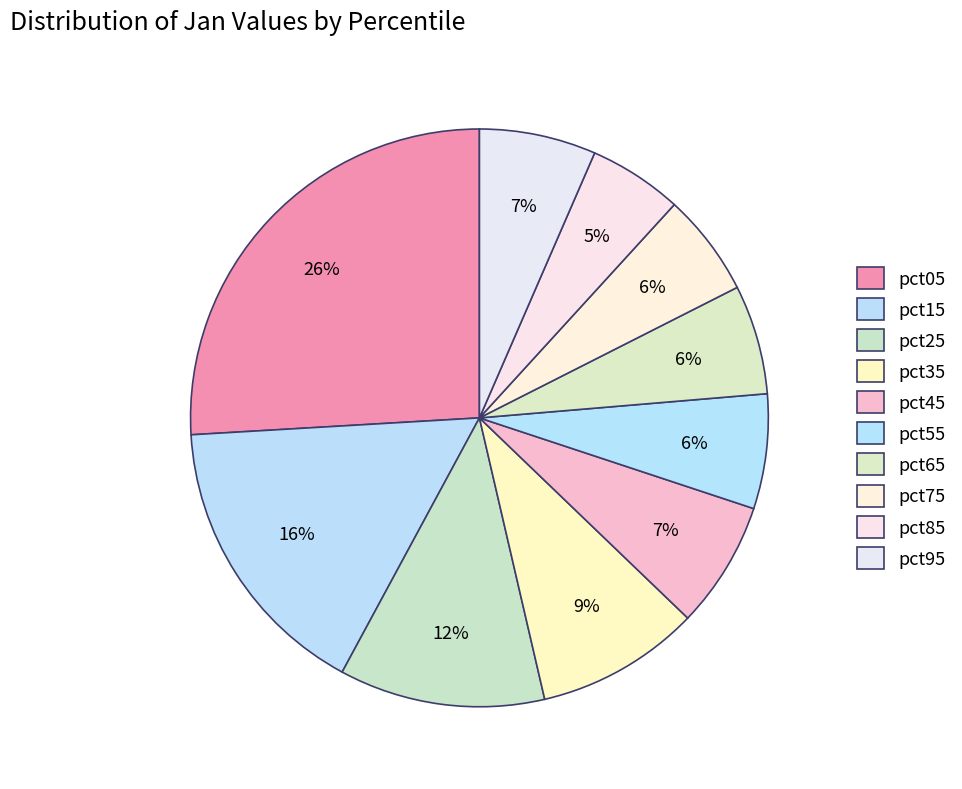

How much of the chart is everything except pct25?

88.5%